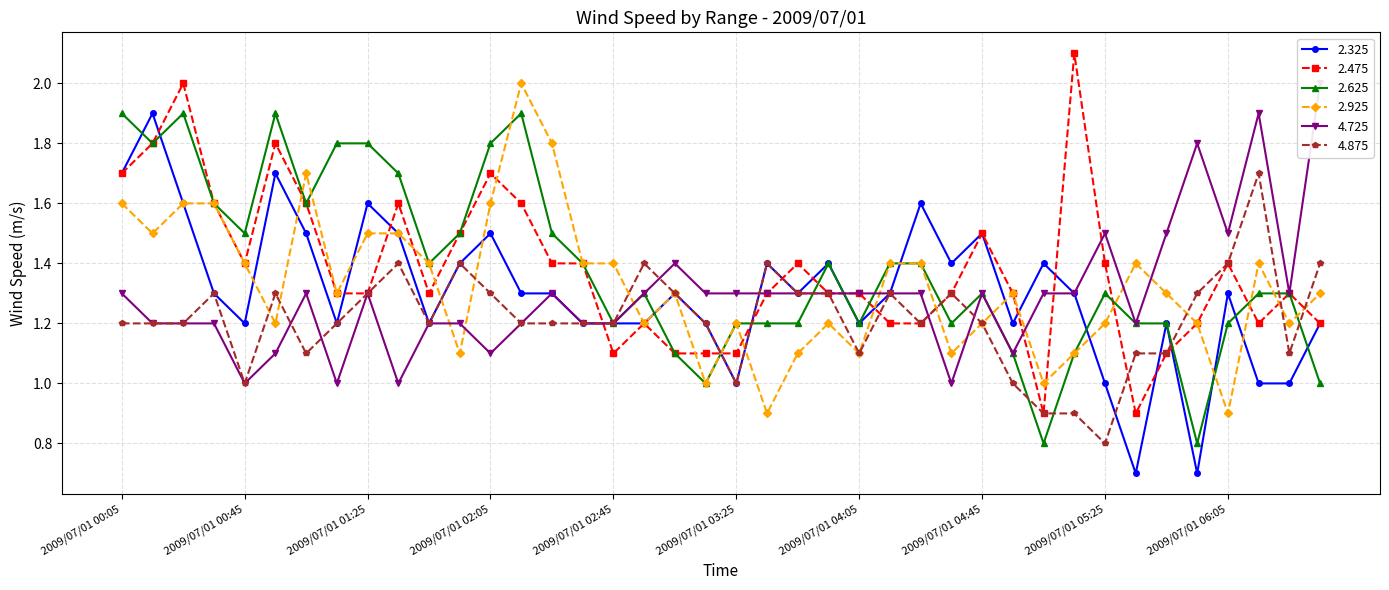

Read the 2.325 value at 2009/07/01 00:55.

1.7